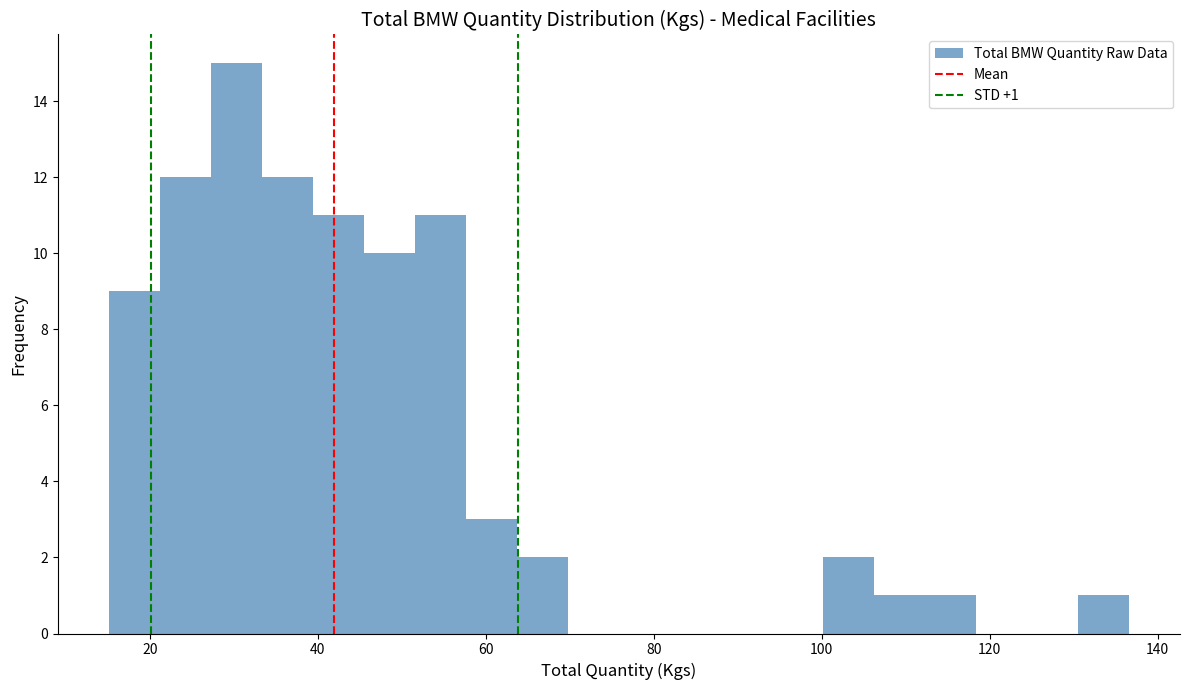

Around what value on the x-axis is the tallest bar? Give the approximate position of its centre, as read against the axis.

30